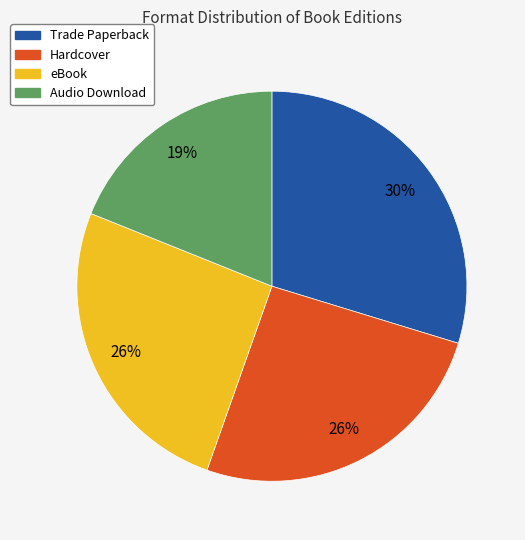

Which has a higher value, Trade Paperback or Hardcover?

Trade Paperback